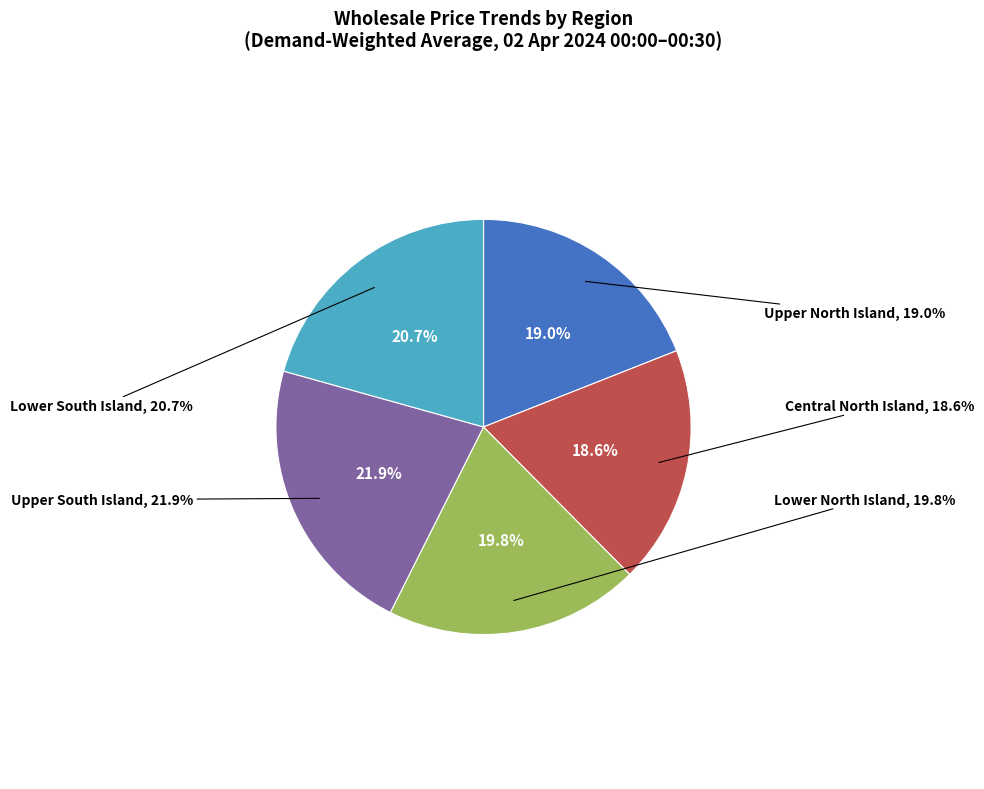

To the nearest percent, what is the difference between the largest and smallest slice percentages?

3%